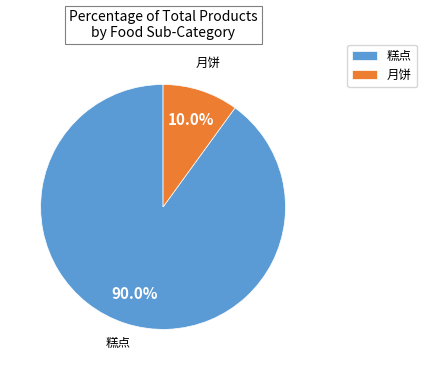

To the nearest percent, what percentage of the pie is 月饼?

10%